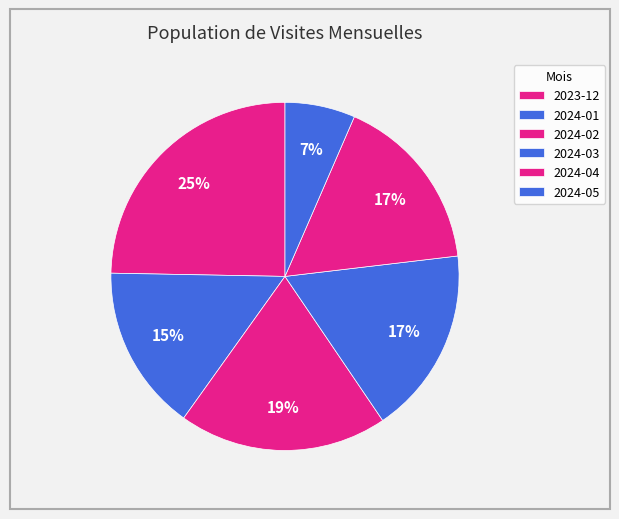

Combined, what portion of the pie is 2024-03 and 2024-04?

34.0%